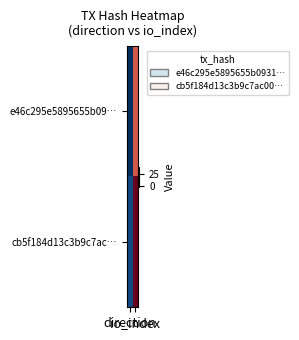

At which category is the sum across all series the highest?

io_index